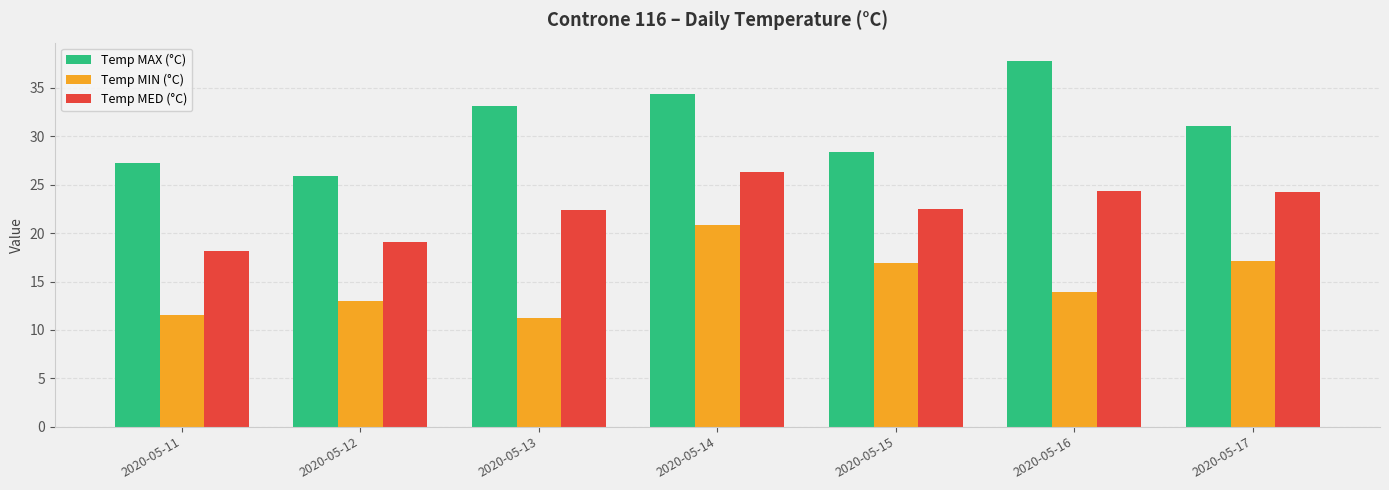

The value of Temp MIN (°C) at 2020-05-13 is 15.4. True or false?

False